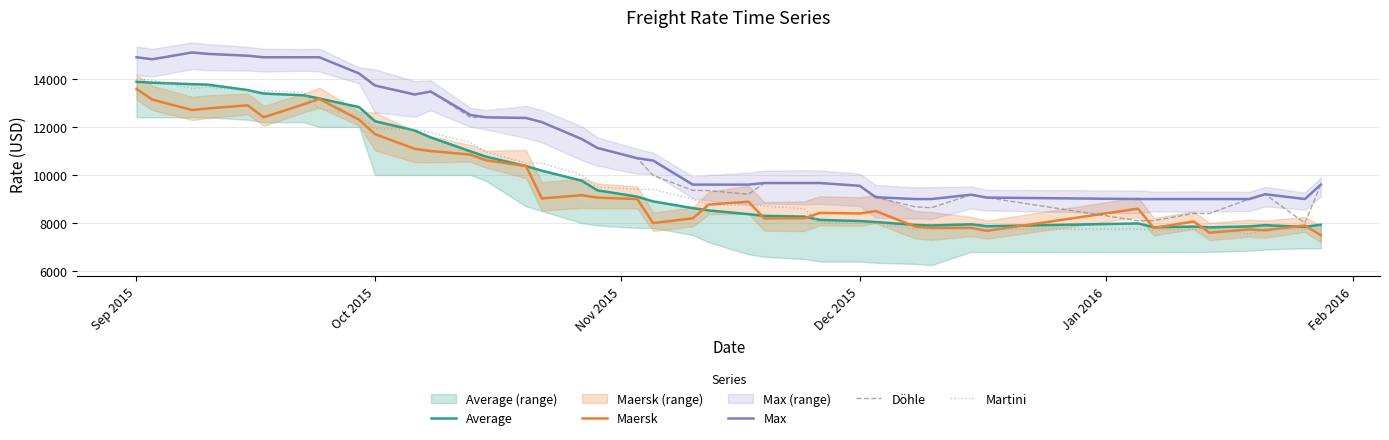

True or false: Martini and Döhle intersect in this chart.

False